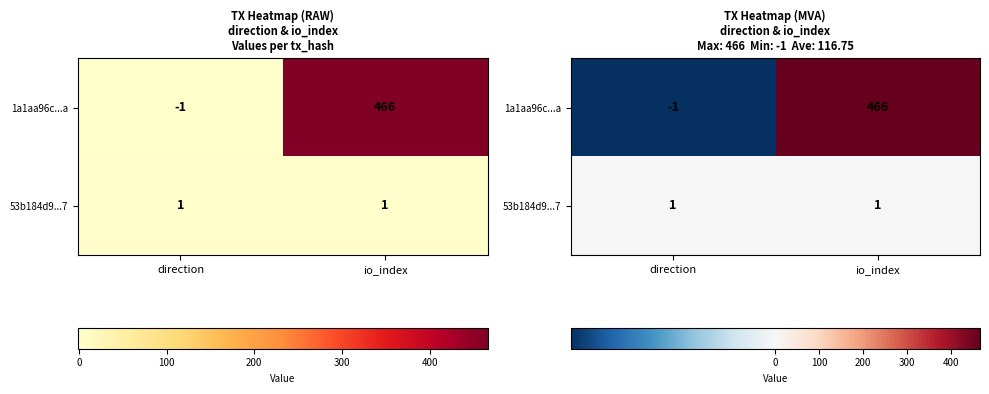

Is it true that 53b184d9...7 equals 0 at io_index?

False